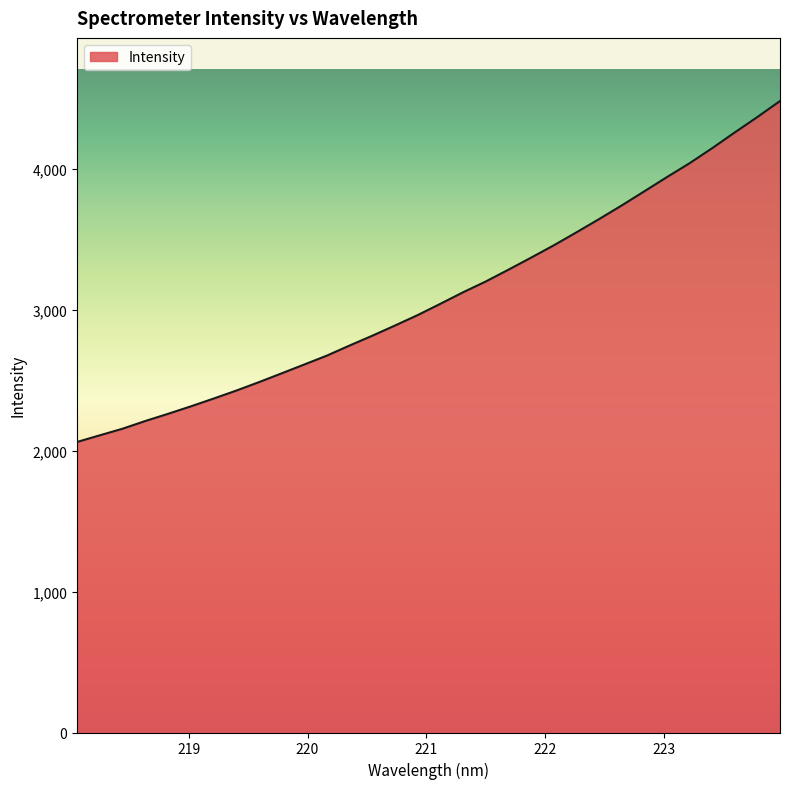

What is the greatest value displayed?

4482.1